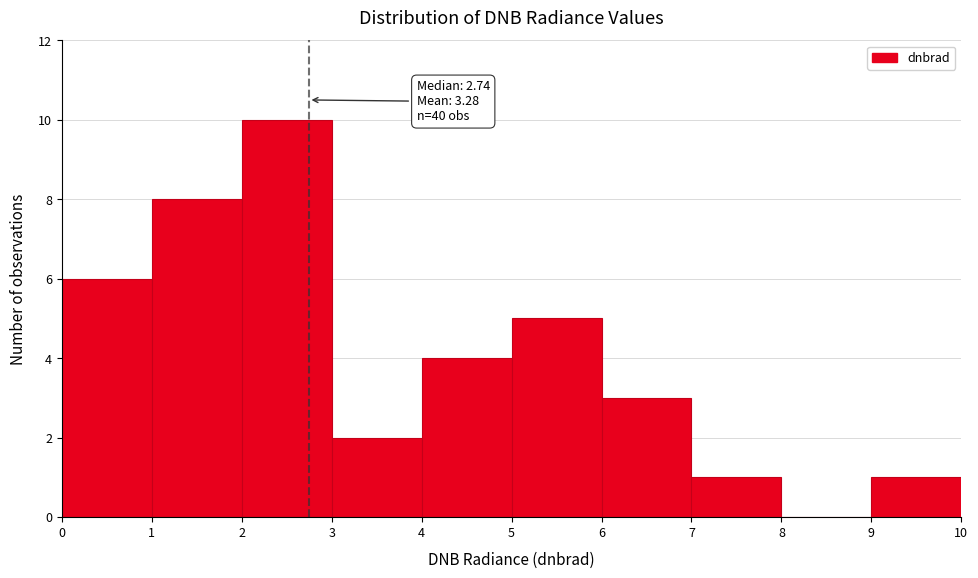

Over which range of the x-axis is the bar tallest?

2 to 3